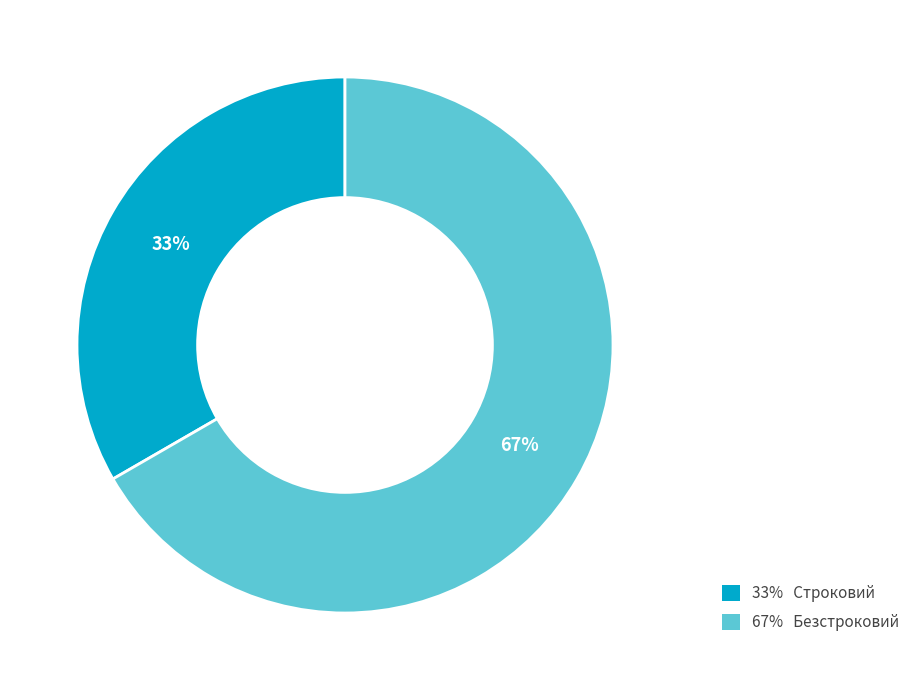

Do 33% Строковий and 67% Безстроковий together represent more than half of the pie?

Yes